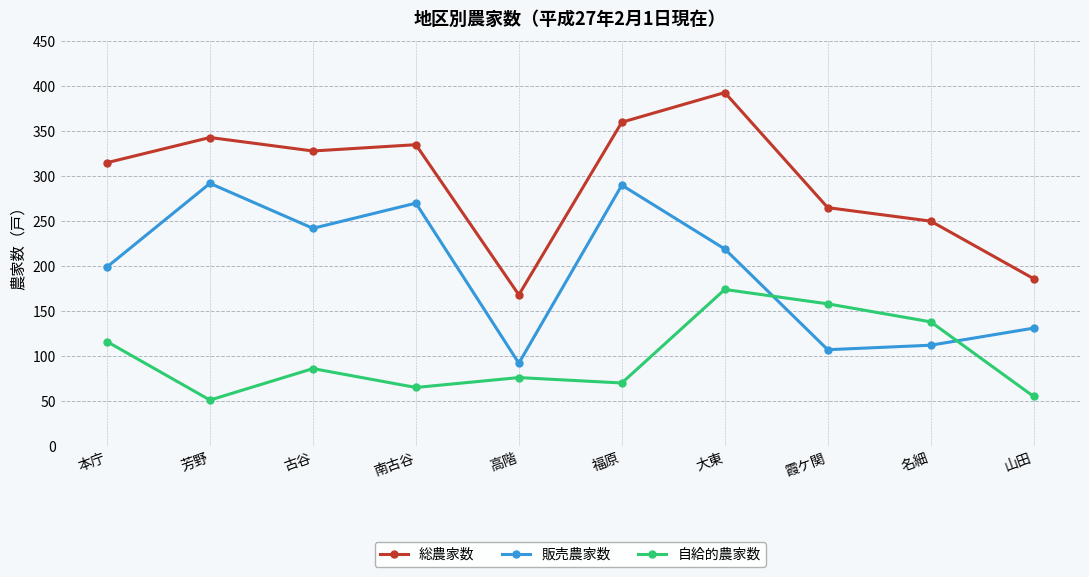

At which label does 自給的農家数 first exceed 86?

本庁